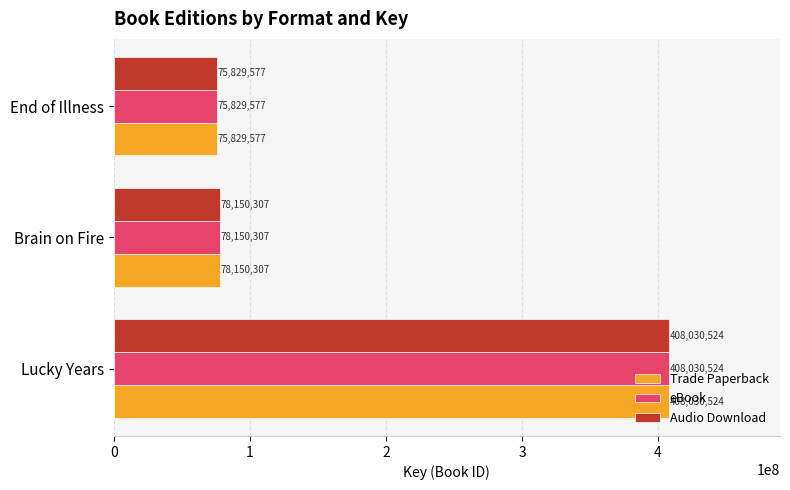

What is the sum of all Audio Download values?

562010408